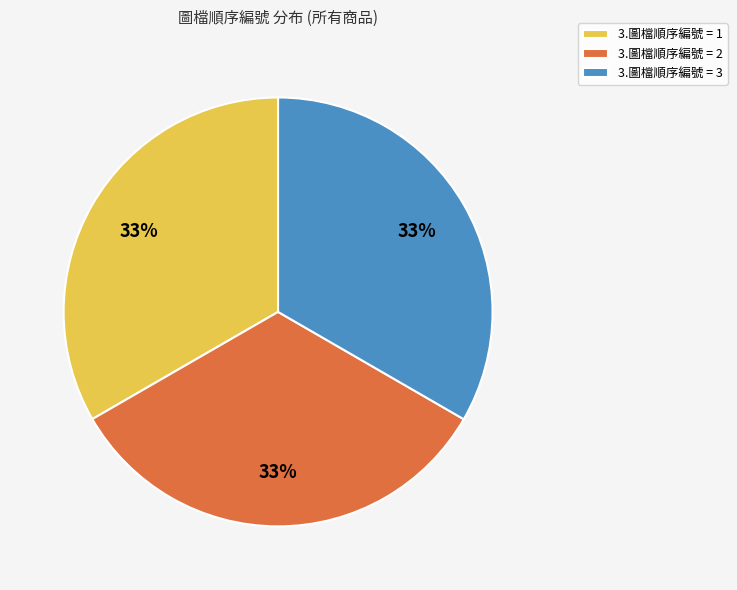

To the nearest percent, what is the combined percentage of 3.圖檔順序編號 = 3 and 3.圖檔順序編號 = 2?

67%